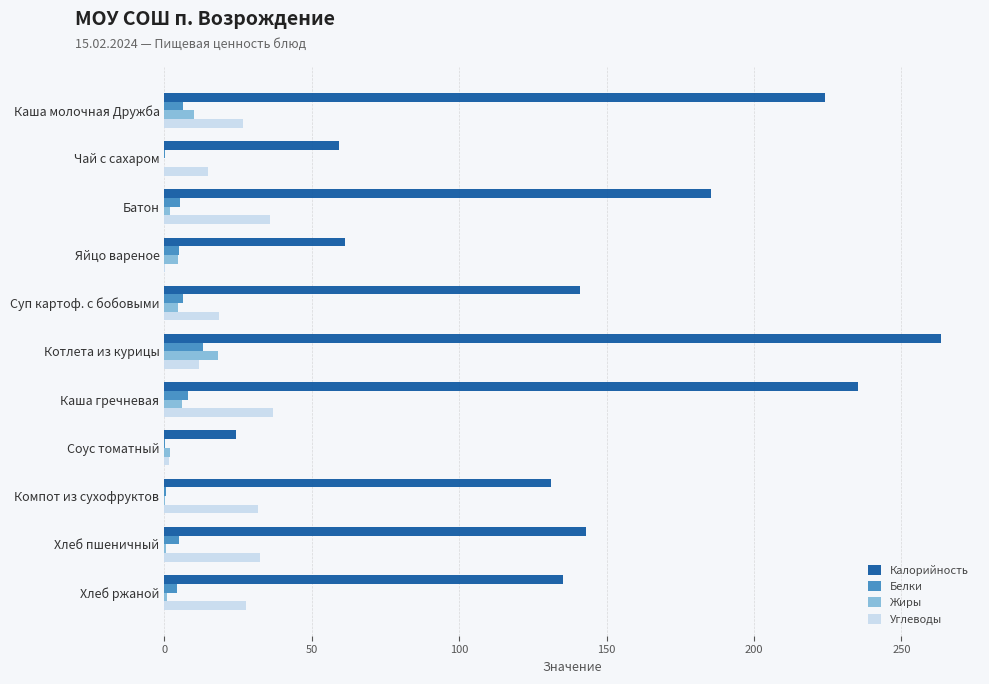

What is the greatest value displayed?

263.5